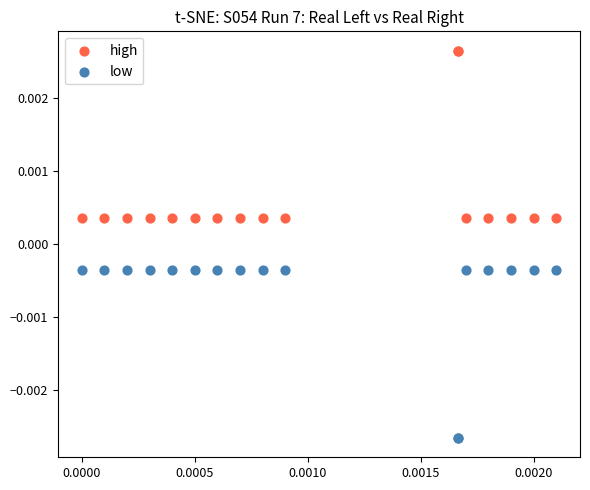

What are all the series names shown in the legend?

high, low